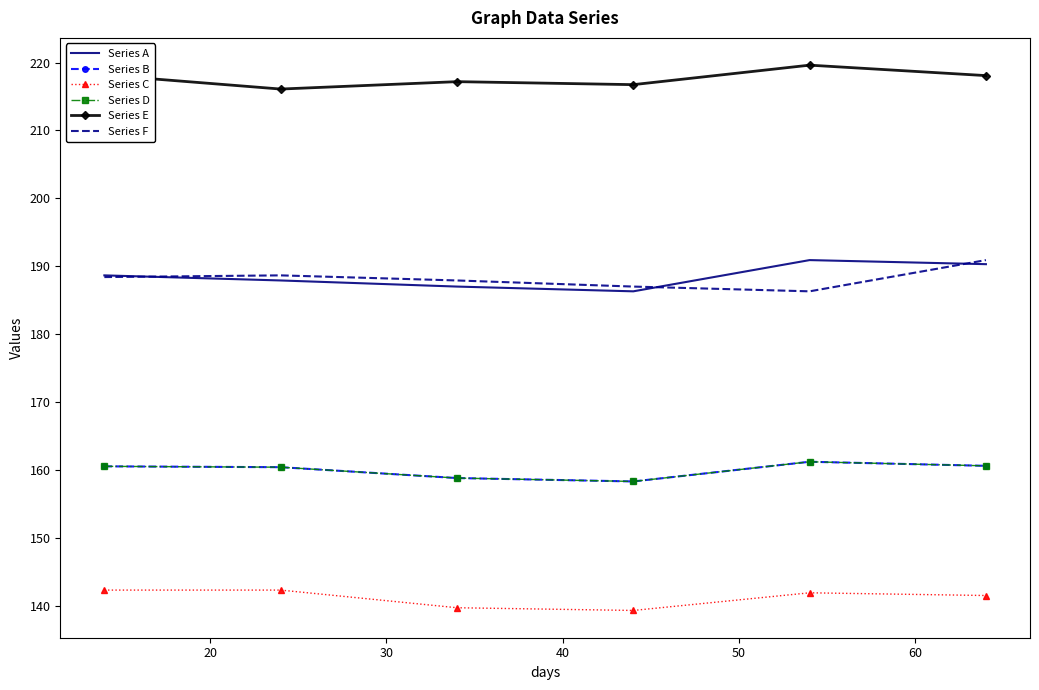

What is the value of the Series C point at the 5th from the left?

141.9